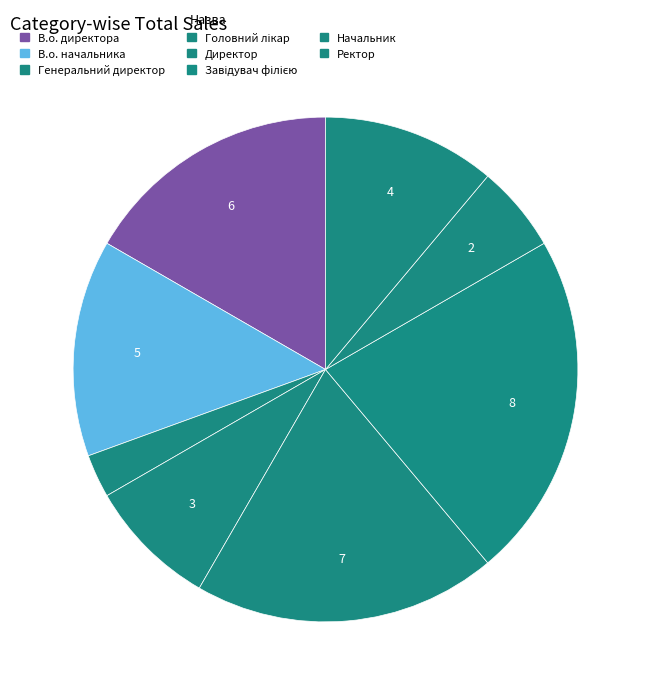

How many segments does this pie chart have?

8